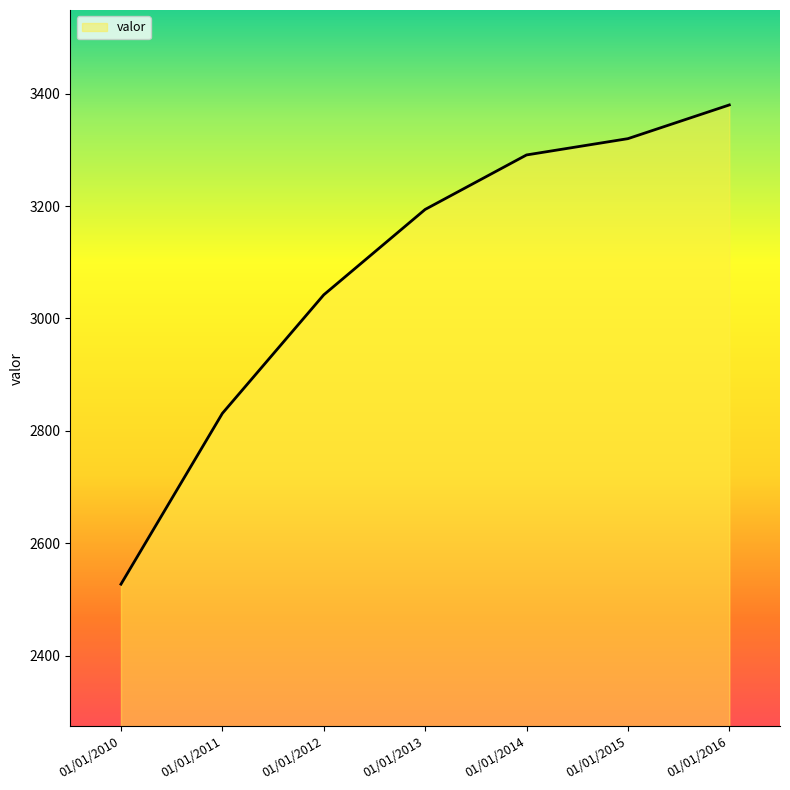

How many distinct data groups are displayed?

1